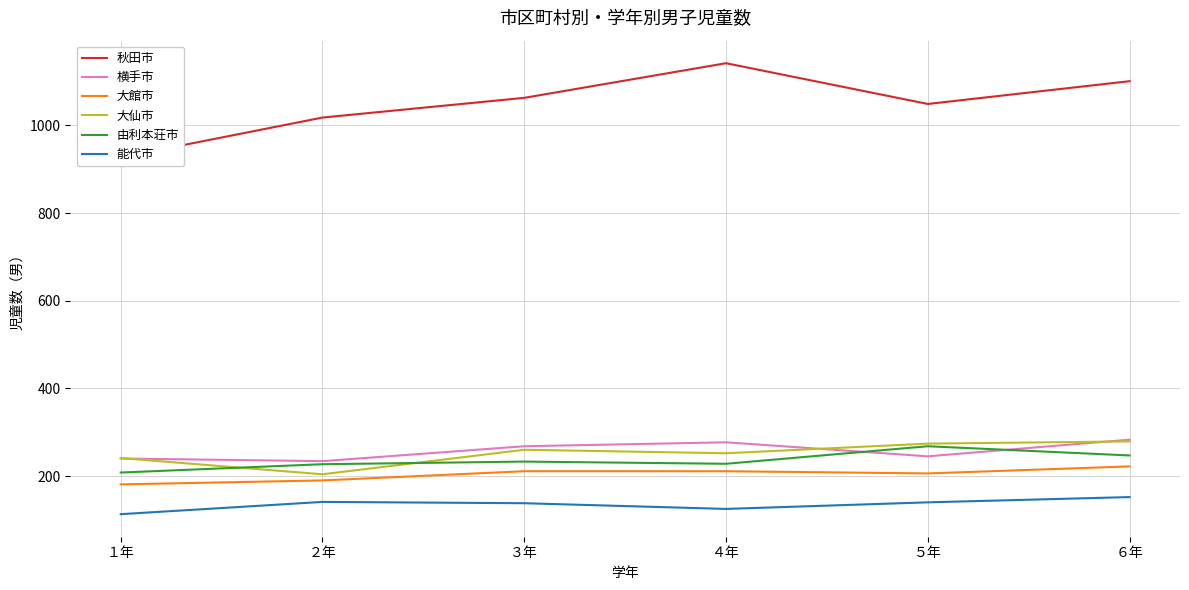

How many lines are shown in the chart?

6